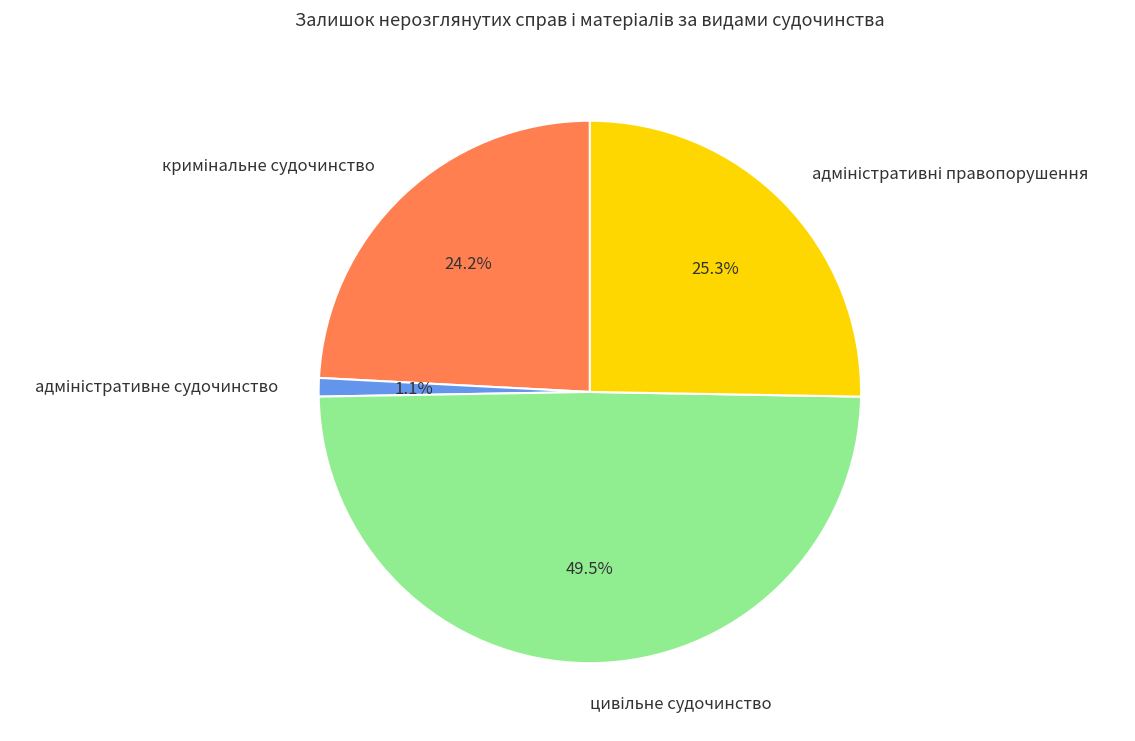

Does any single category account for the majority?

No